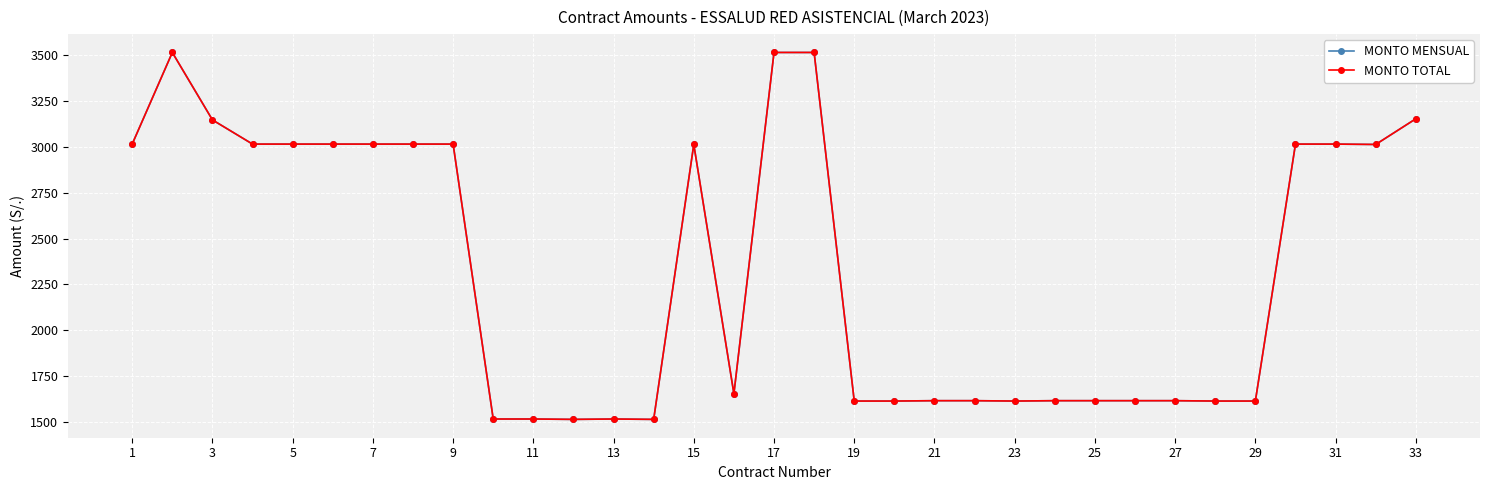

Is this an area chart (filled region under the line)?

No